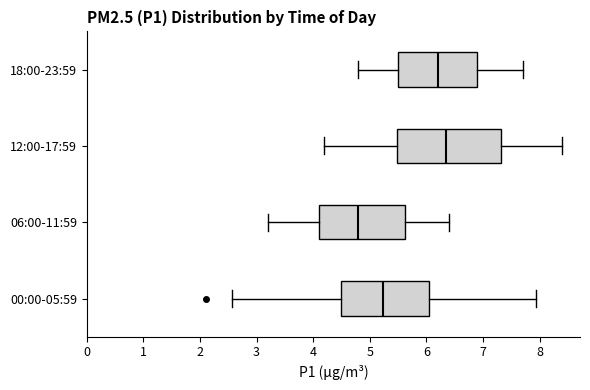

Comparing the boxes themselves (not the whiskers), which one is the widest?

12:00-17:59